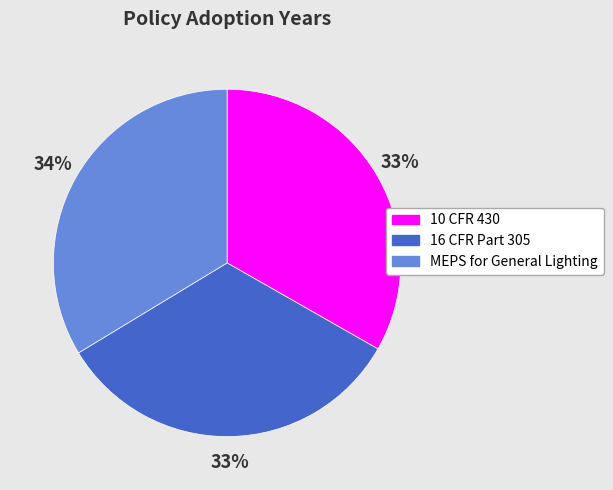

Count the number of slices in the pie.

3